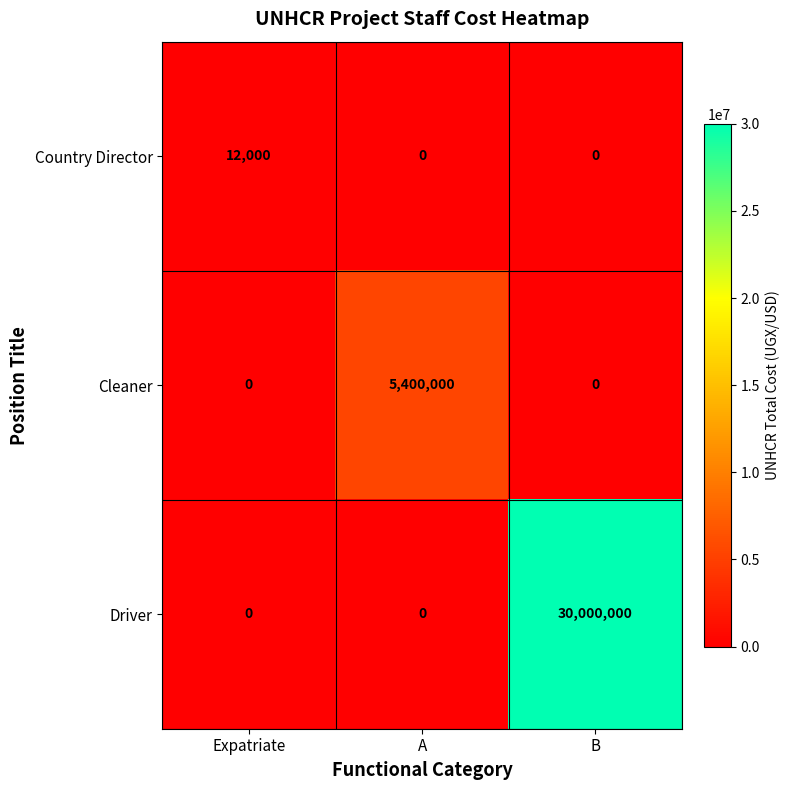

Count the Cleaner values in the range 0 to 5400000.

3